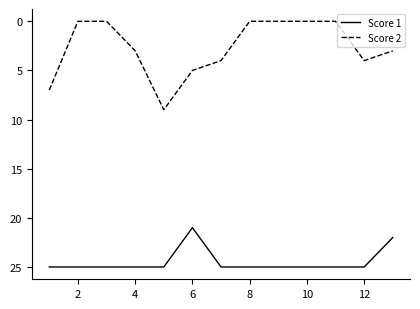

What is the maximum value for Score 1?

25